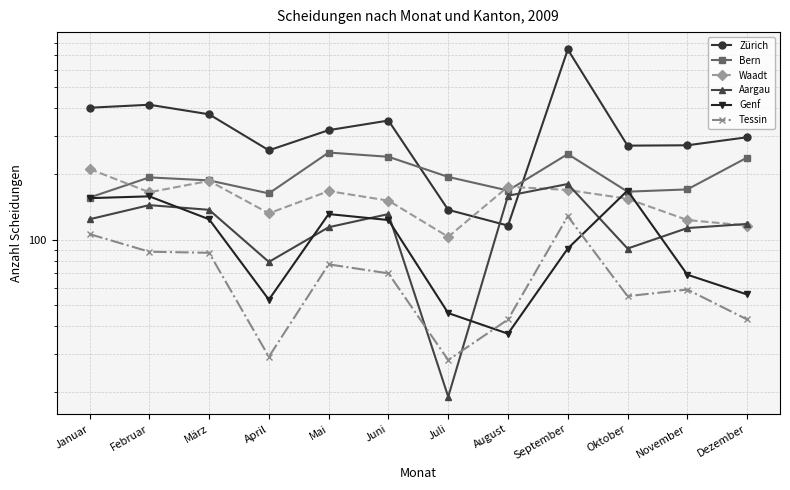

Which category has the highest value in the Tessin series?

September